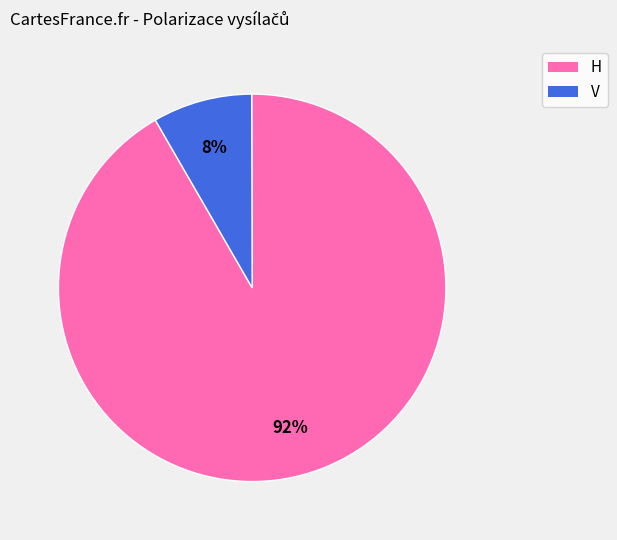

To the nearest percent, what portion does V represent?

8%